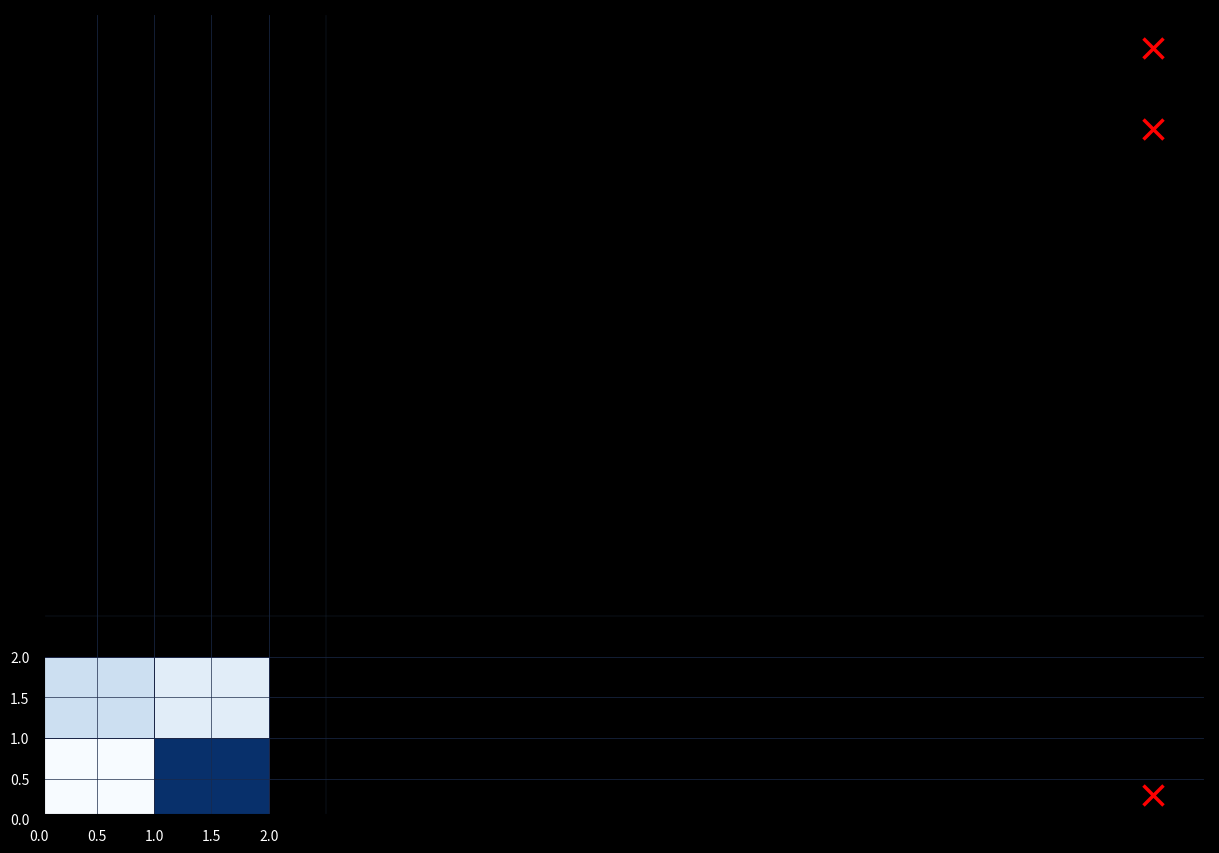

List the series in order of their overall mean, highest first.

0.5, 1.5